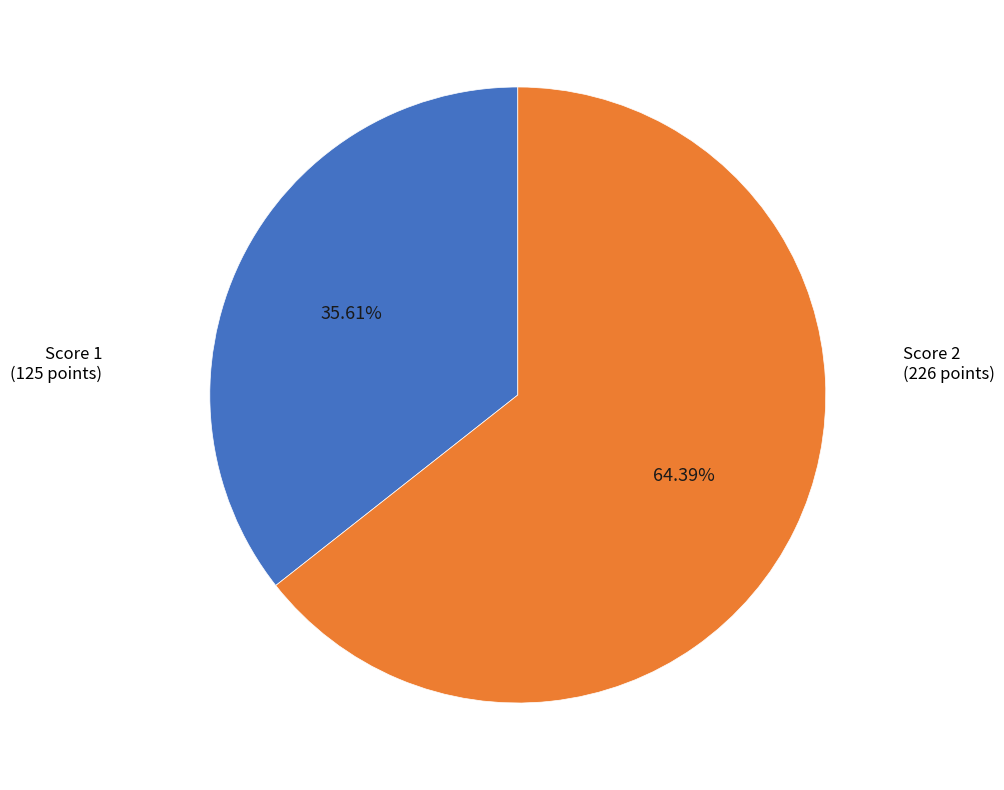

How many segments does this pie chart have?

2